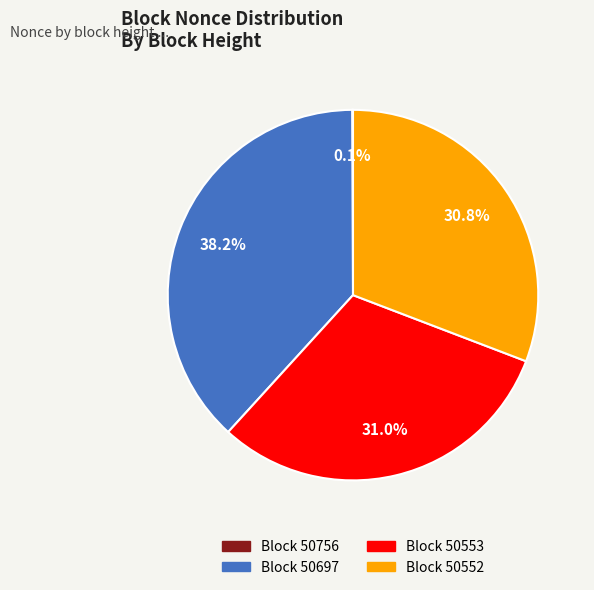

Which has a higher value, Block 50697 or Block 50552?

Block 50697